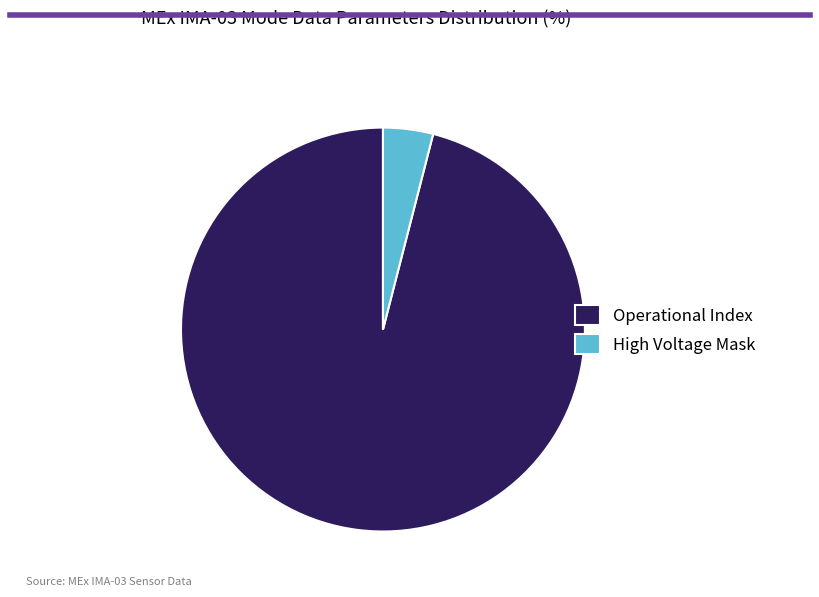

Is the sum of Operational Index and High Voltage Mask greater than half?

Yes